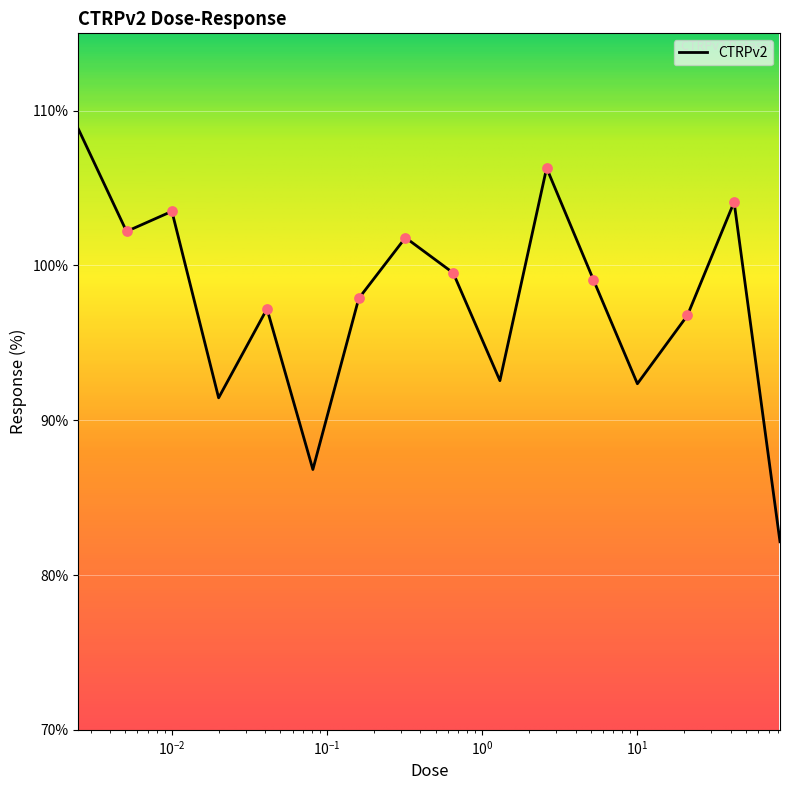

What is the minimum value shown in the chart?

82.2